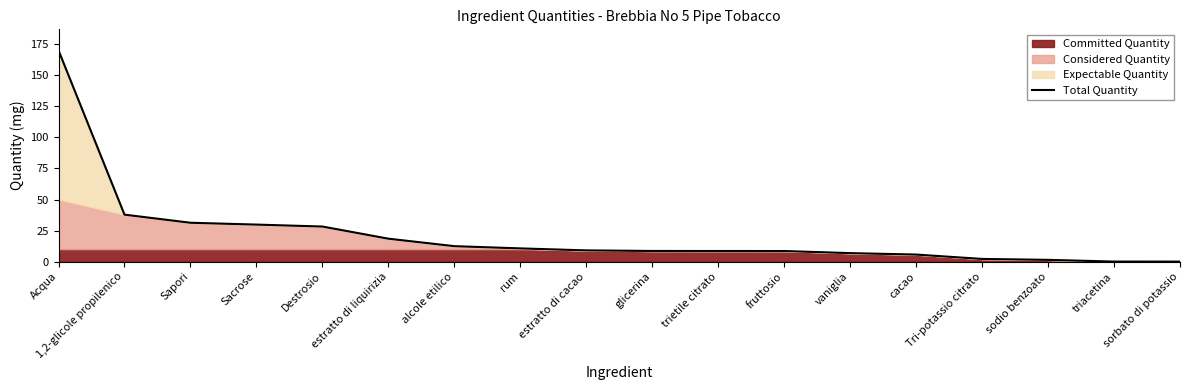

At which category does the chart reach its minimum across all series?

sorbato di potassio